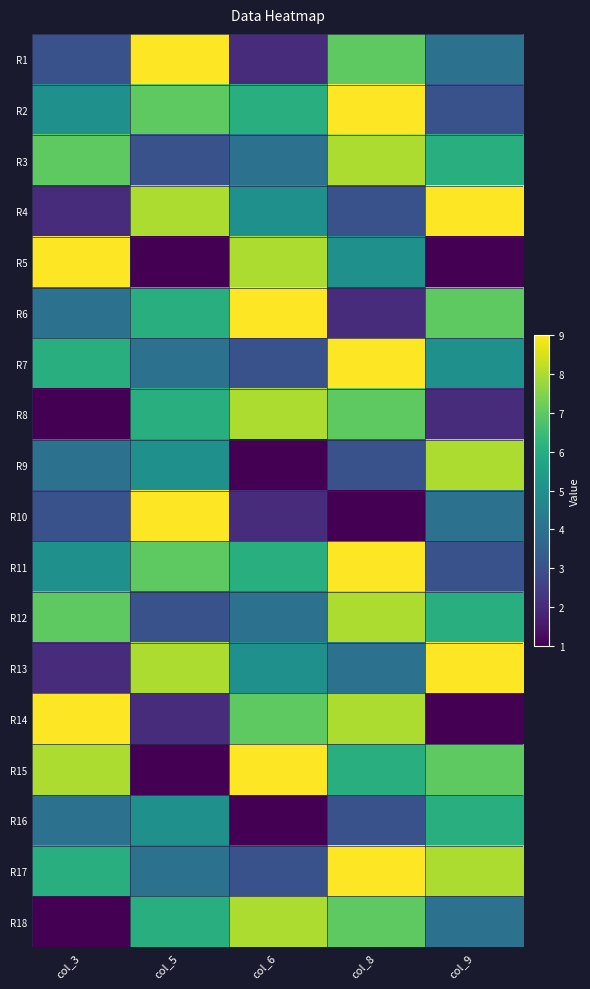

At col_6, list the series in order from largest to smallest.

R6, R15, R5, R8, R18, R14, R2, R11, R4, R13, R3, R12, R7, R17, R1, R10, R9, R16